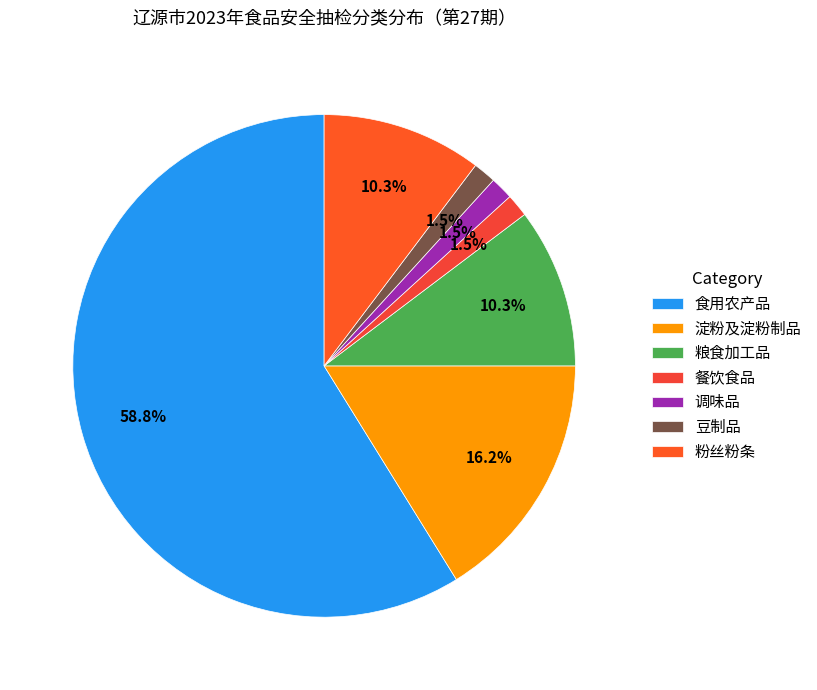

How many segments does this pie chart have?

7